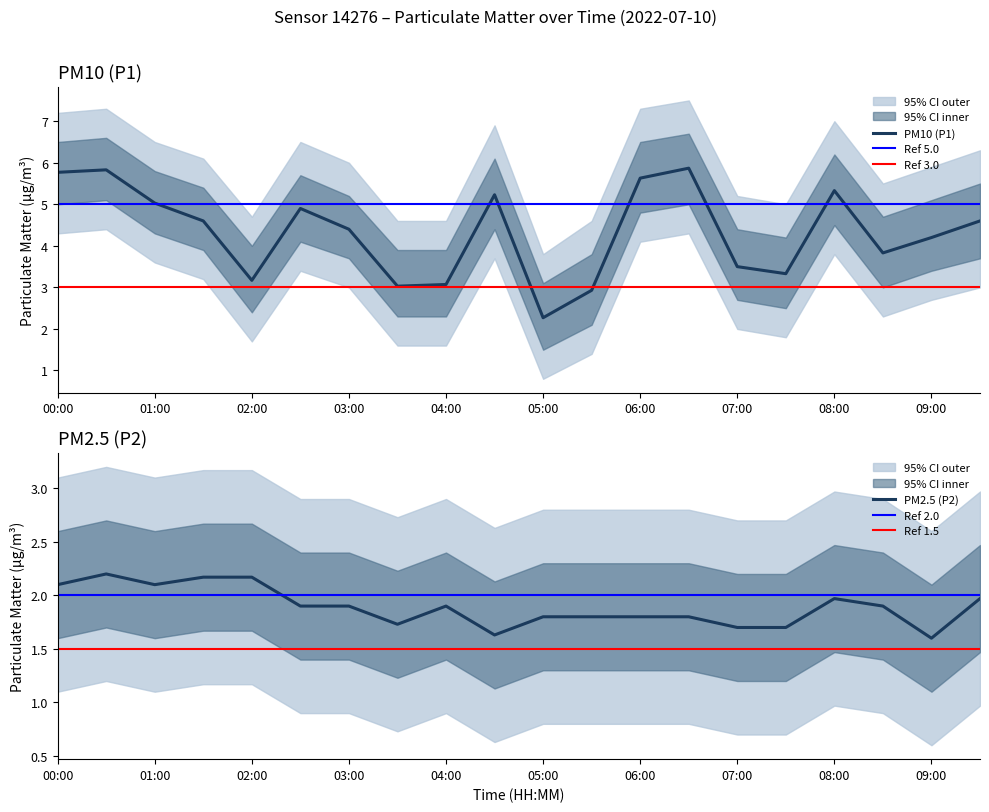

True or false: P2 has more than 1 points higher than both neighbors.

True